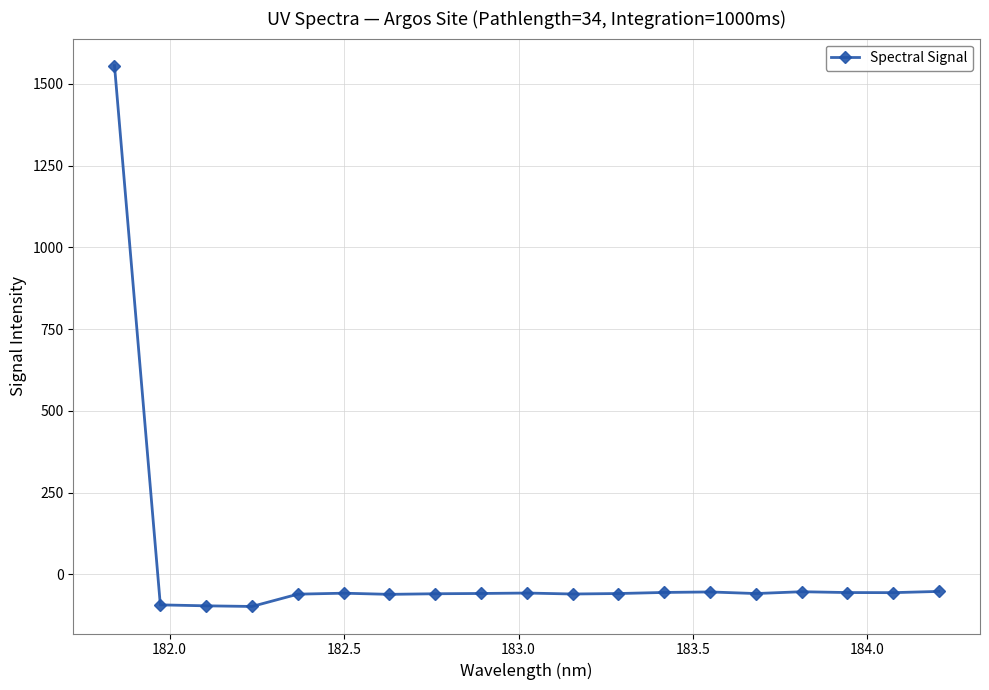

What is the average value?

21.9